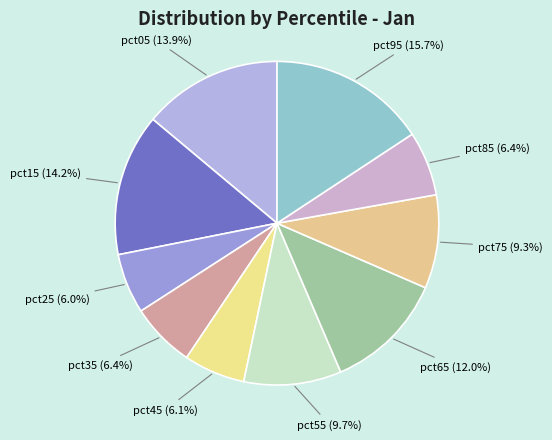

To the nearest percent, what portion does pct25 represent?

6%